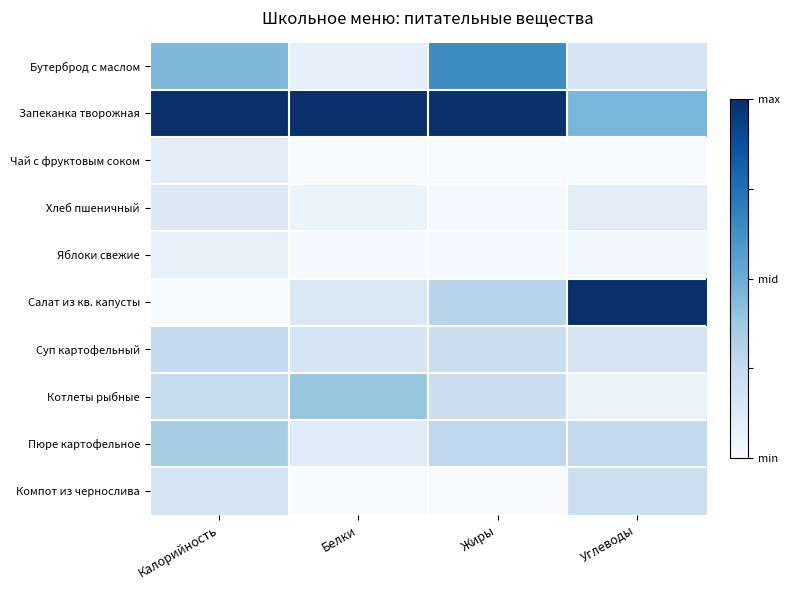

At which category does the chart reach its minimum across all series?

Белки